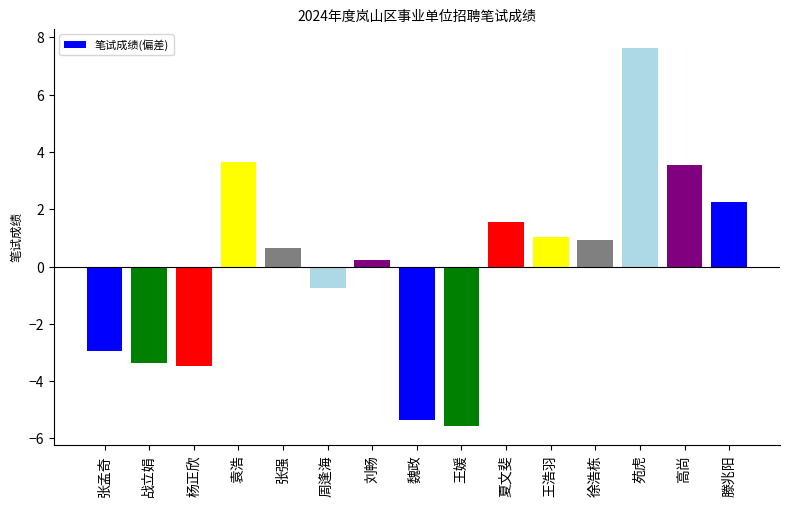

How many categories are shown in the chart?

15